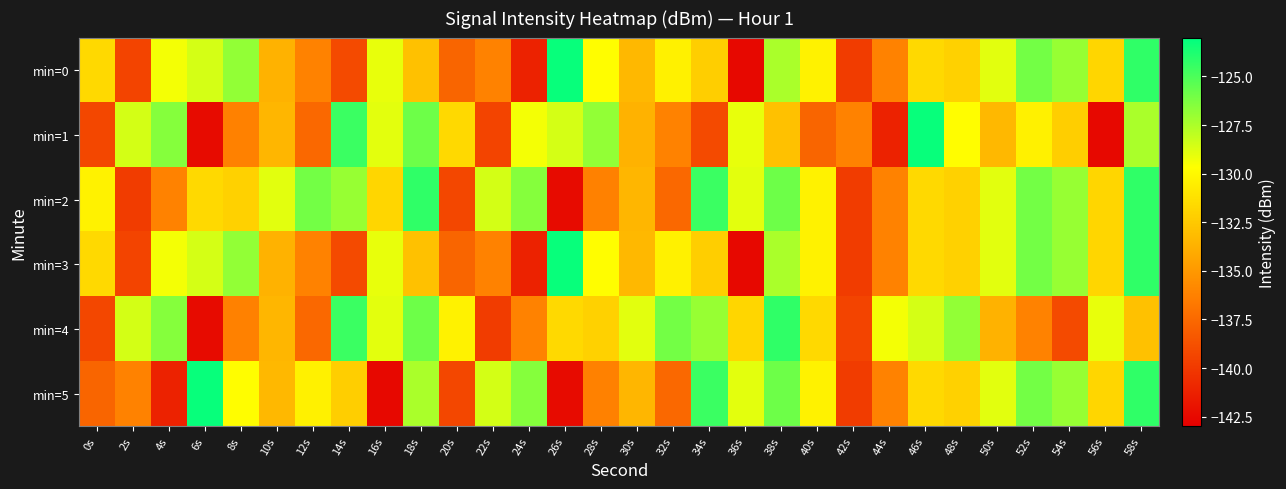

Between 16s and 32s, which series saw the biggest shift?

min=1